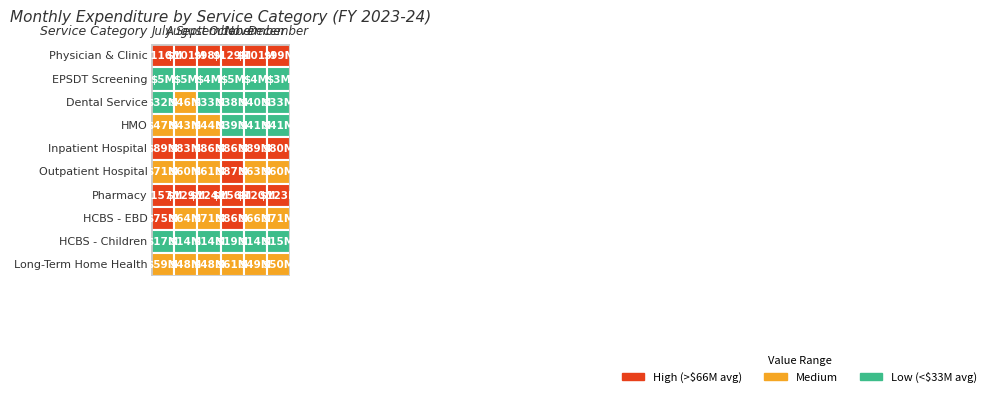

Is it true that Long-Term Home Health equals 60972706 at 3?

True